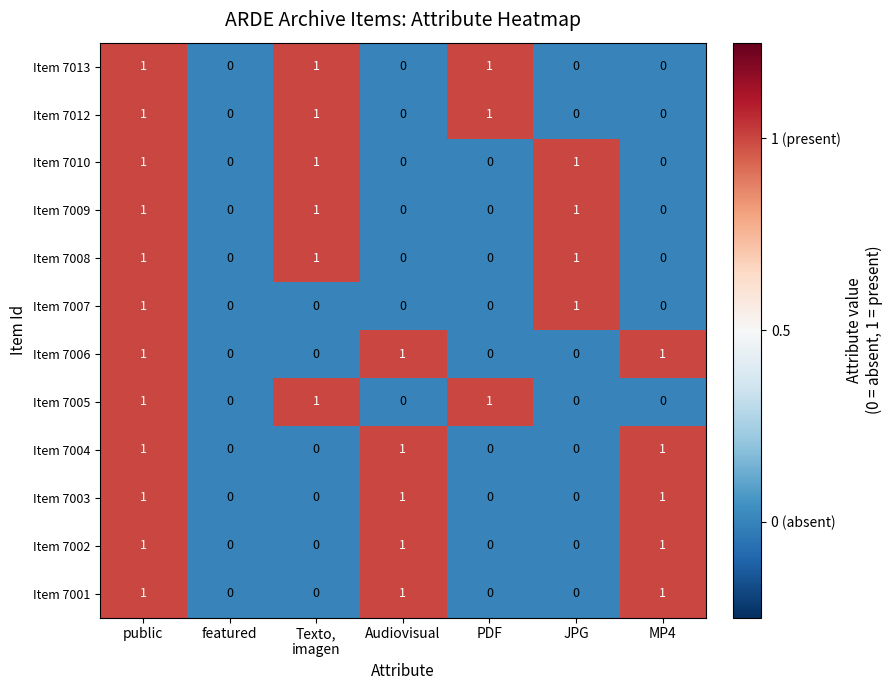

What is the sum of all Item 7009 values?

3